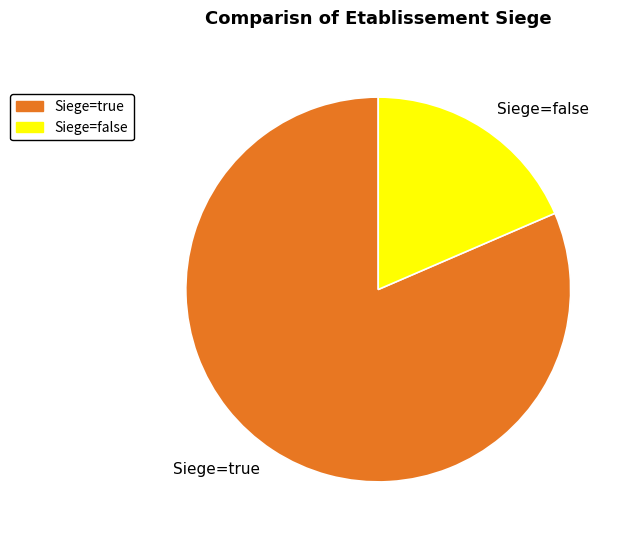

Is it true that Siege=true is 81% of the pie?

True